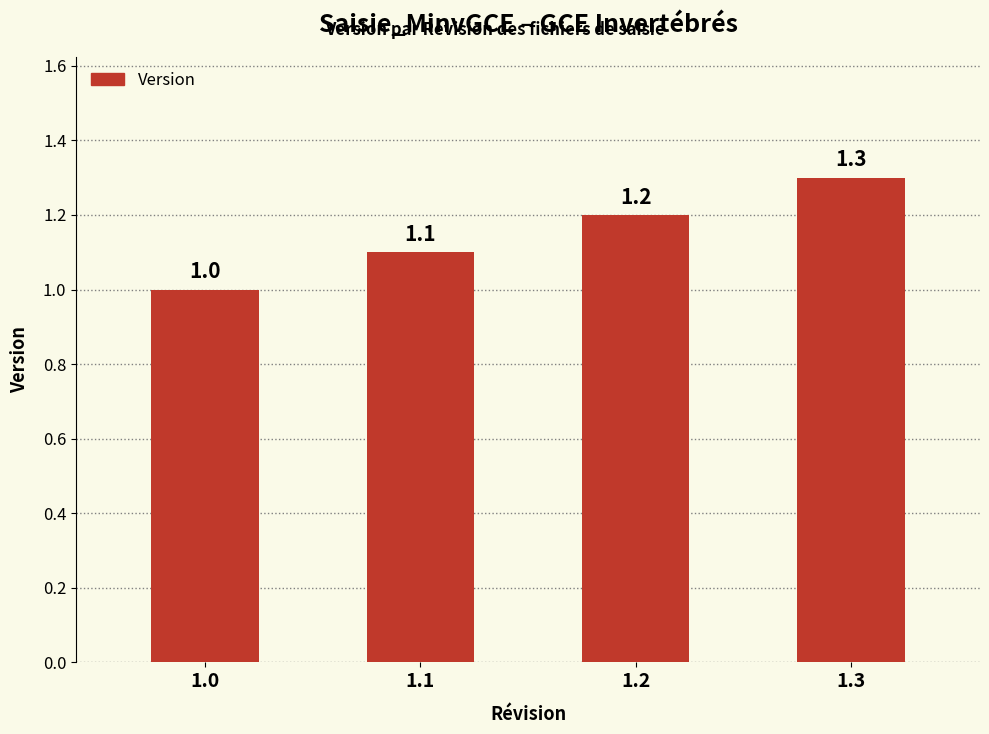

What is the maximum value shown in the chart?

1.3